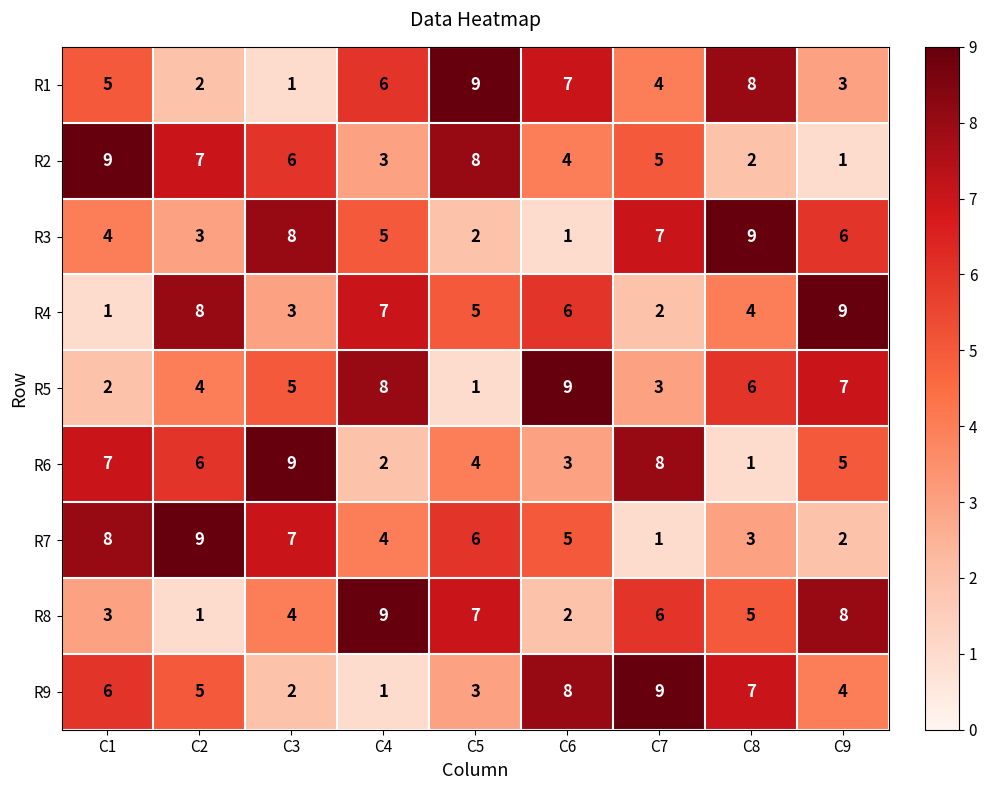

What is the sum of the R5 values at C7 and C8?

9